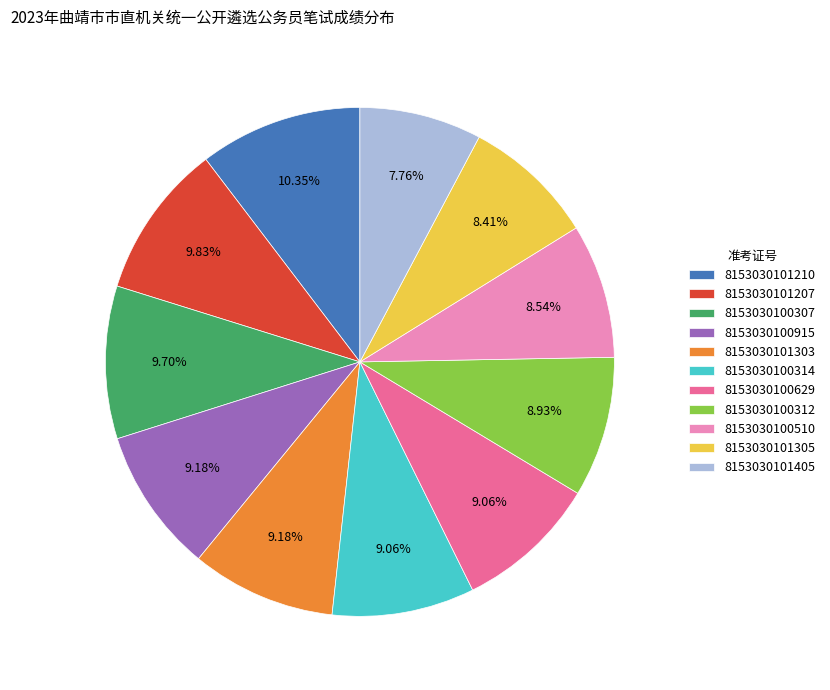

Is there any slice that represents more than half of the pie?

No